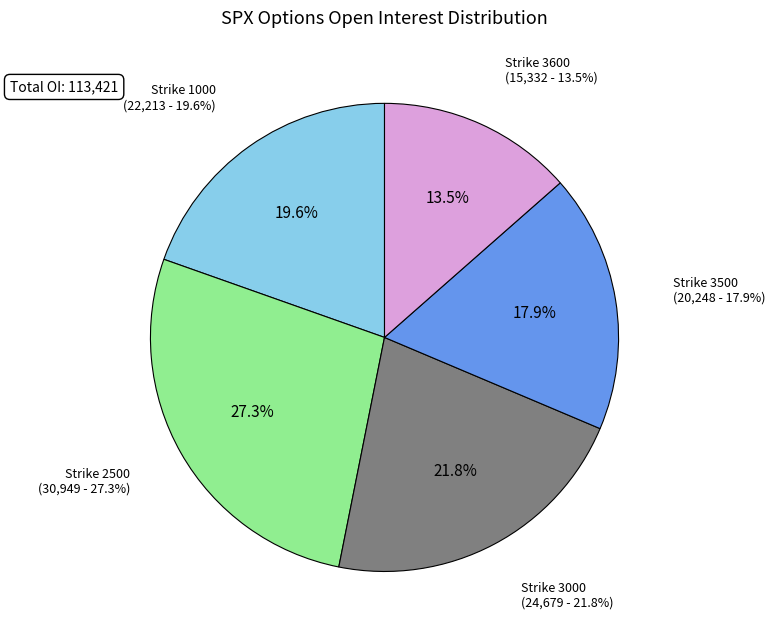

To the nearest percent, what percentage of the pie is Strike 3600?

14%